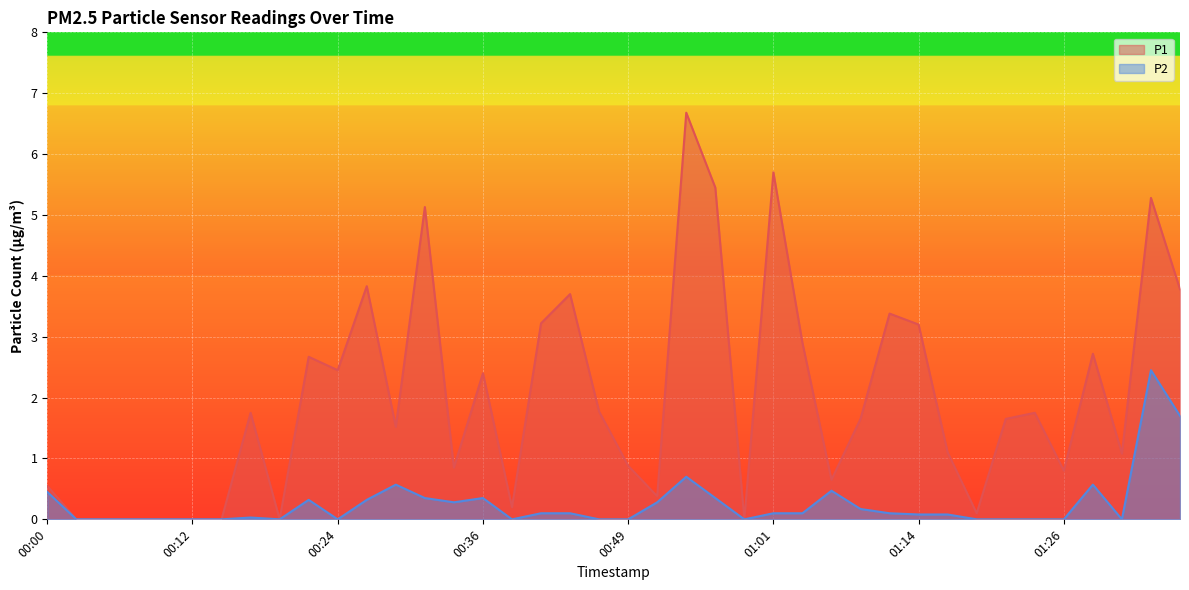

Reading left to right, extract all data points from this chart.

P1: 00:00=0.6	00:02=0.0	00:05=0.0	00:07=0.0	00:09=0.0	00:12=0.0	00:14=0.0	00:17=1.8	00:19=0.0	00:22=2.7	00:24=2.5	00:27=3.8	00:29=1.5	00:31=5.1	00:34=0.8	00:36=2.4	00:39=0.2	00:41=3.2	00:44=3.7	00:46=1.8	00:49=0.9	00:51=0.4	00:54=6.7	00:57=5.5	00:59=0.0	01:01=5.7	01:04=2.9	01:06=0.7	01:09=1.6	01:11=3.4	01:14=3.2	01:16=1.1	01:19=0.1	01:21=1.6	01:23=1.8	01:26=0.8	01:28=2.7	01:31=1.1	01:33=5.3	01:36=3.8
P2: 00:00=0.5	00:02=0.0	00:05=0.0	00:07=0.0	00:09=0.0	00:12=0.0	00:14=0.0	00:17=0.0	00:19=0.0	00:22=0.3	00:24=0.0	00:27=0.3	00:29=0.6	00:31=0.3	00:34=0.3	00:36=0.3	00:39=0.0	00:41=0.1	00:44=0.1	00:46=0.0	00:49=0.0	00:51=0.3	00:54=0.7	00:57=0.3	00:59=0.0	01:01=0.1	01:04=0.1	01:06=0.5	01:09=0.2	01:11=0.1	01:14=0.1	01:16=0.1	01:19=0.0	01:21=0.0	01:23=0.0	01:26=0.0	01:28=0.6	01:31=0.0	01:33=2.5	01:36=1.7